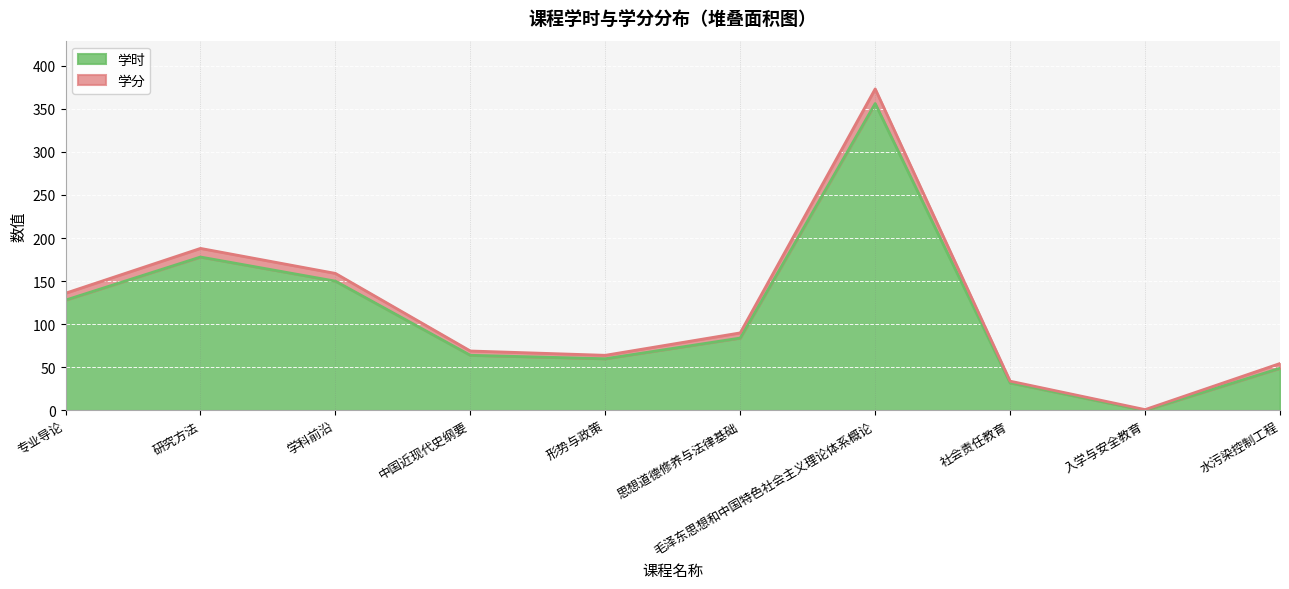

Count the number of data series in this chart.

2